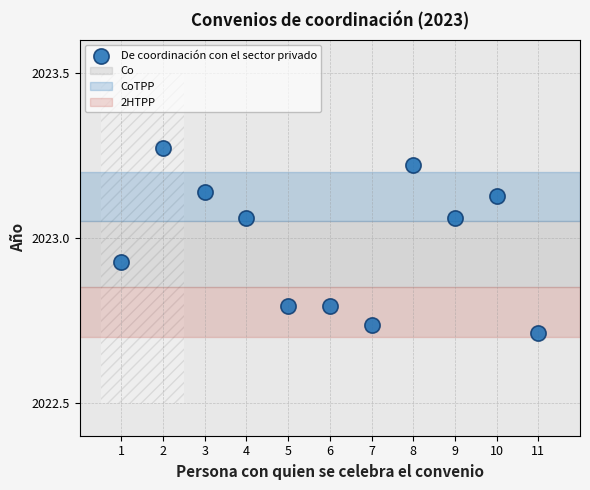

What is the range of X values (max minus min)?

10.0